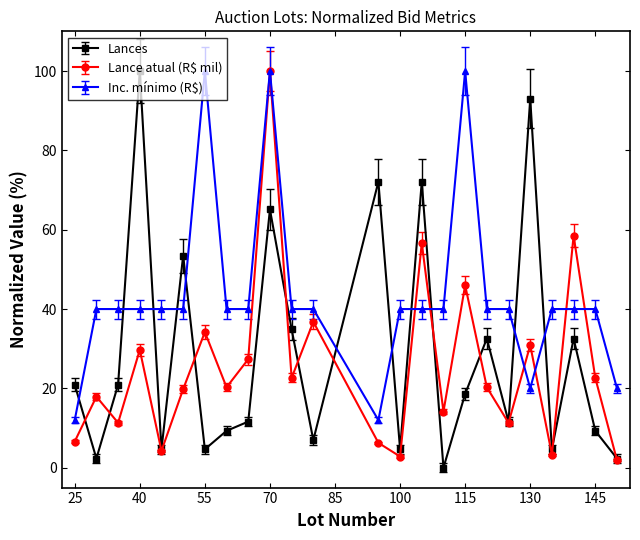

What is the average value of the Inc. mínimo (R$) series?

43.5